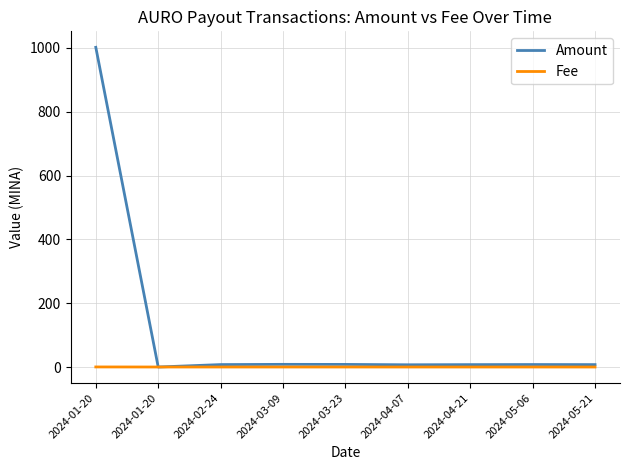

The Fee series shows 0.0 at 2024-05-06. True or false?

True